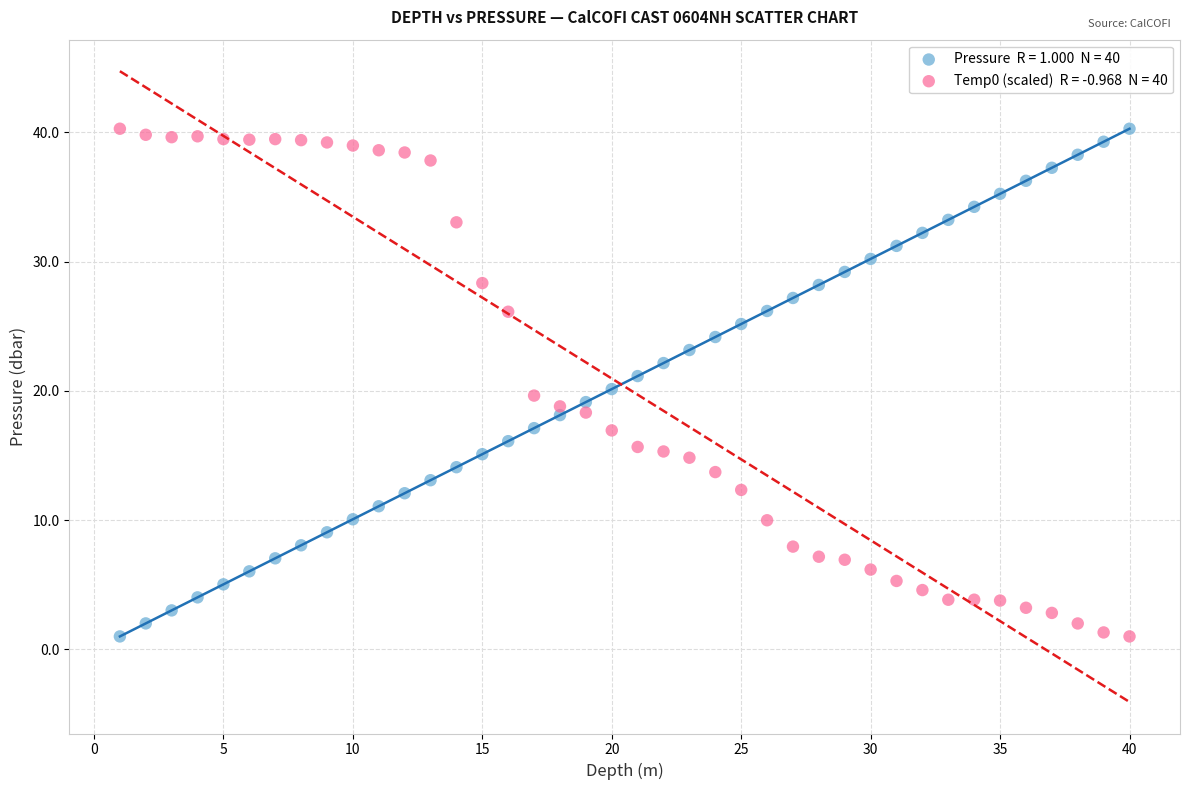

Across all data points, what is the range of Y values (max minus min)?

39.3